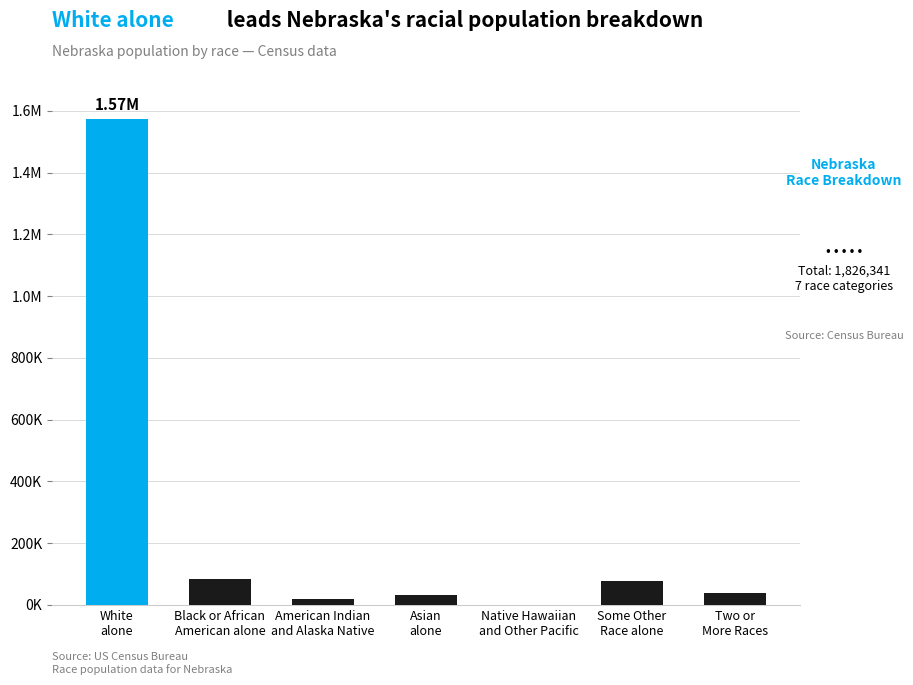

Rank the categories by value from highest to lowest.

White
alone, Black or African
American alone, Some Other
Race alone, Two or
More Races, Asian
alone, American Indian
and Alaska Native, Native Hawaiian
and Other Pacific